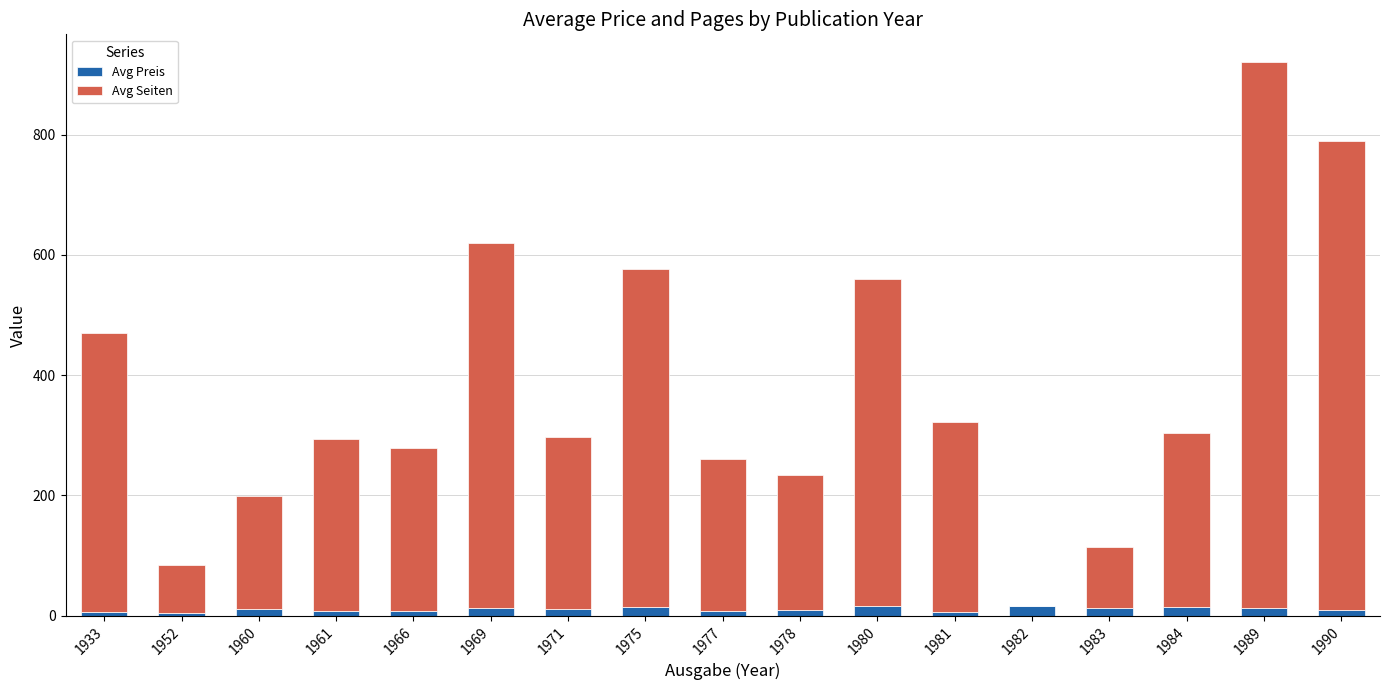

At which category is the sum across all series the highest?

1989